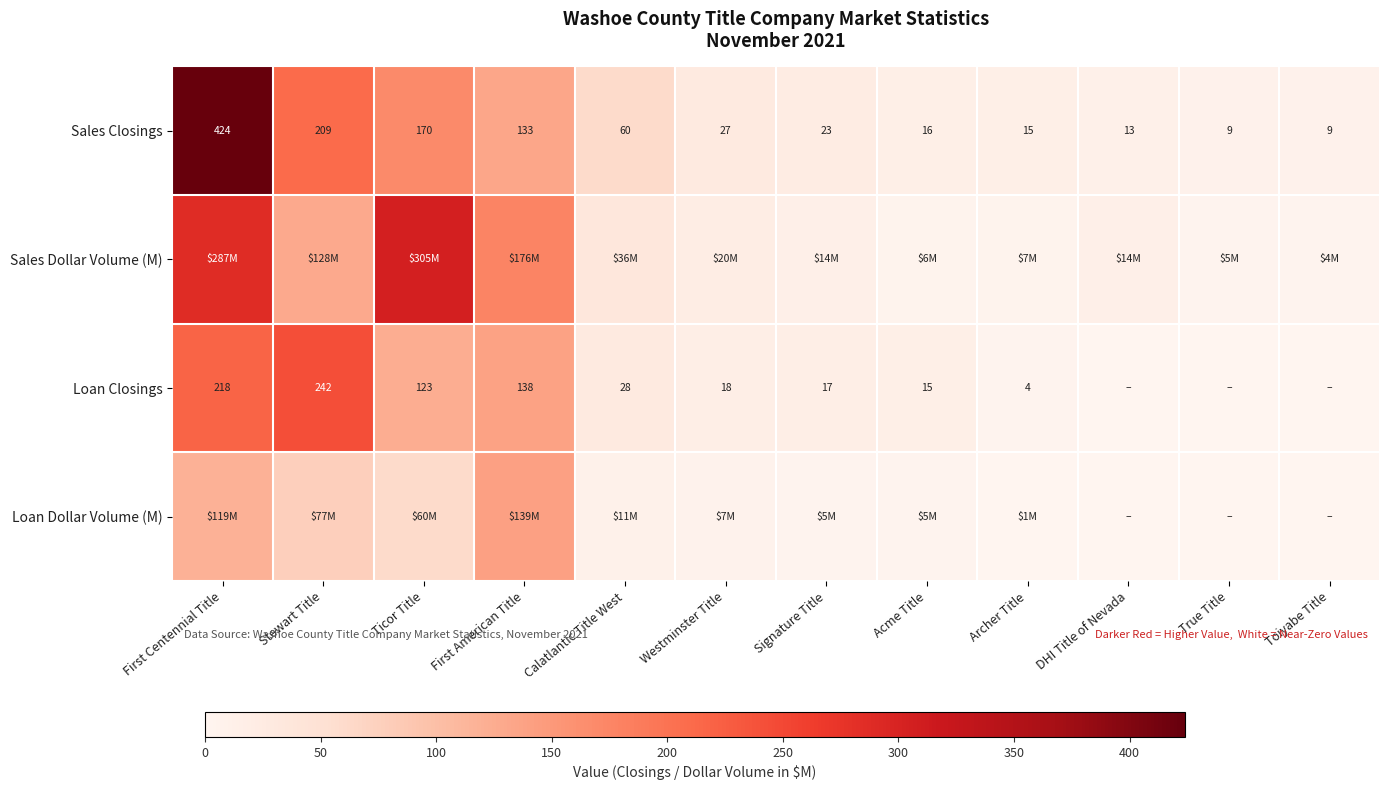

At which category does the chart reach its peak across all series?

First Centennial Title